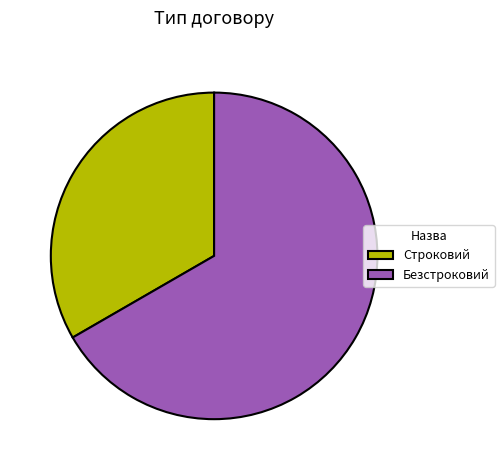

Between Безстроковий and Строковий, which is larger?

Безстроковий